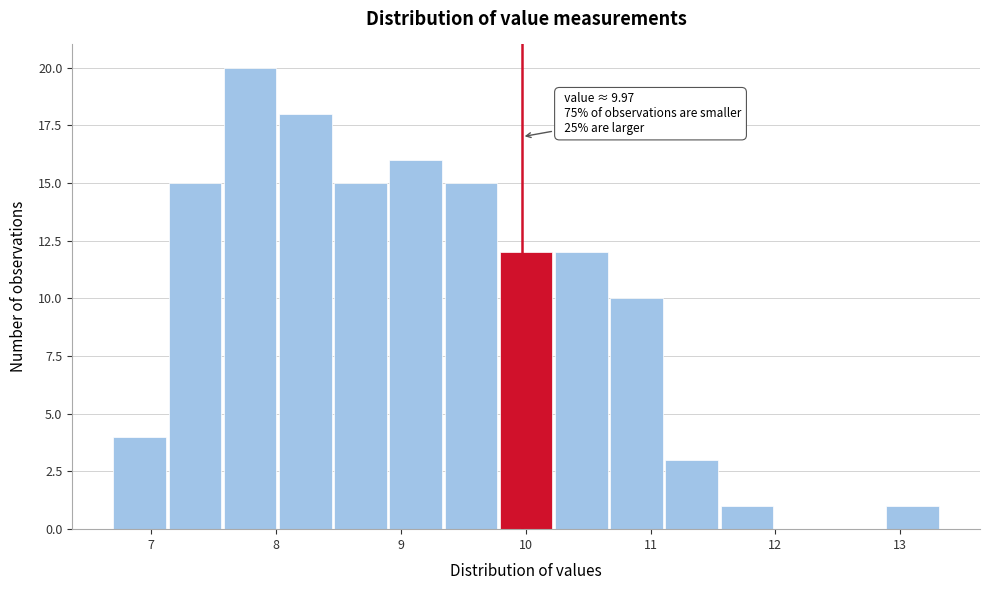

Which range on the x-axis has the tallest bar?

7.6 to 8.0